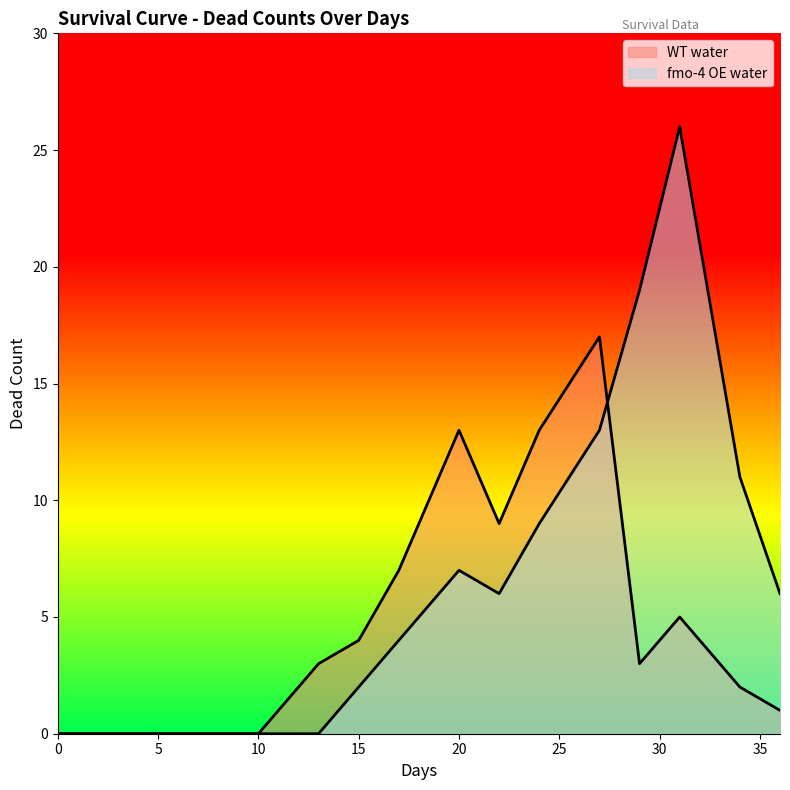

In fmo-4 OE water, how many points are higher than both neighbors (excluding endpoints)?

2